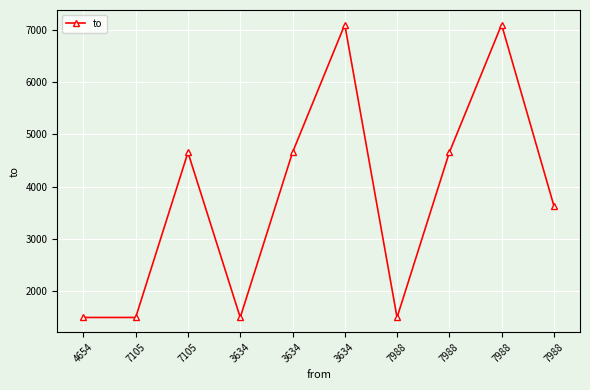

How many lines are shown in the chart?

1